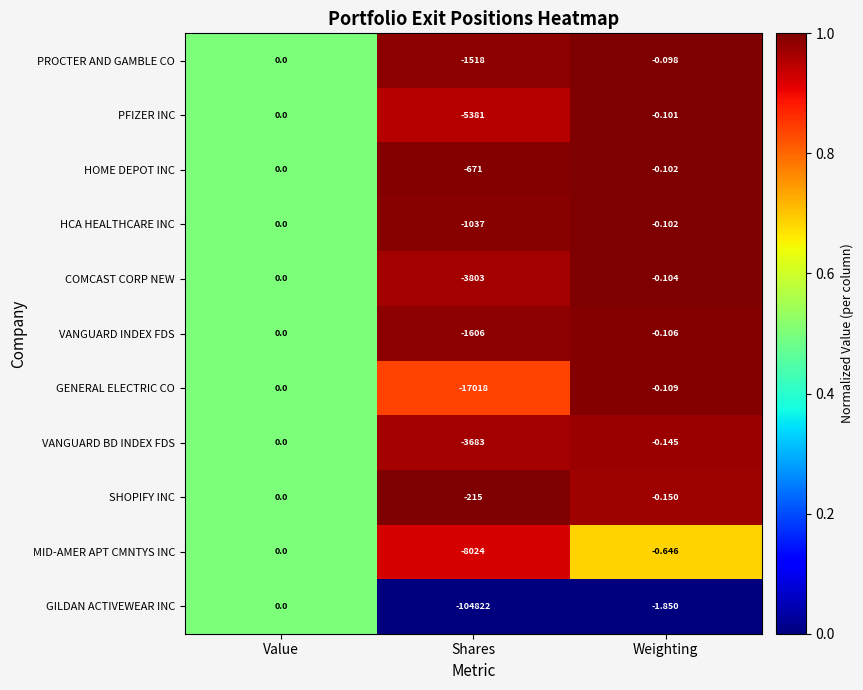

Where is GILDAN ACTIVEWEAR INC nearest to the value -52411?

Weighting